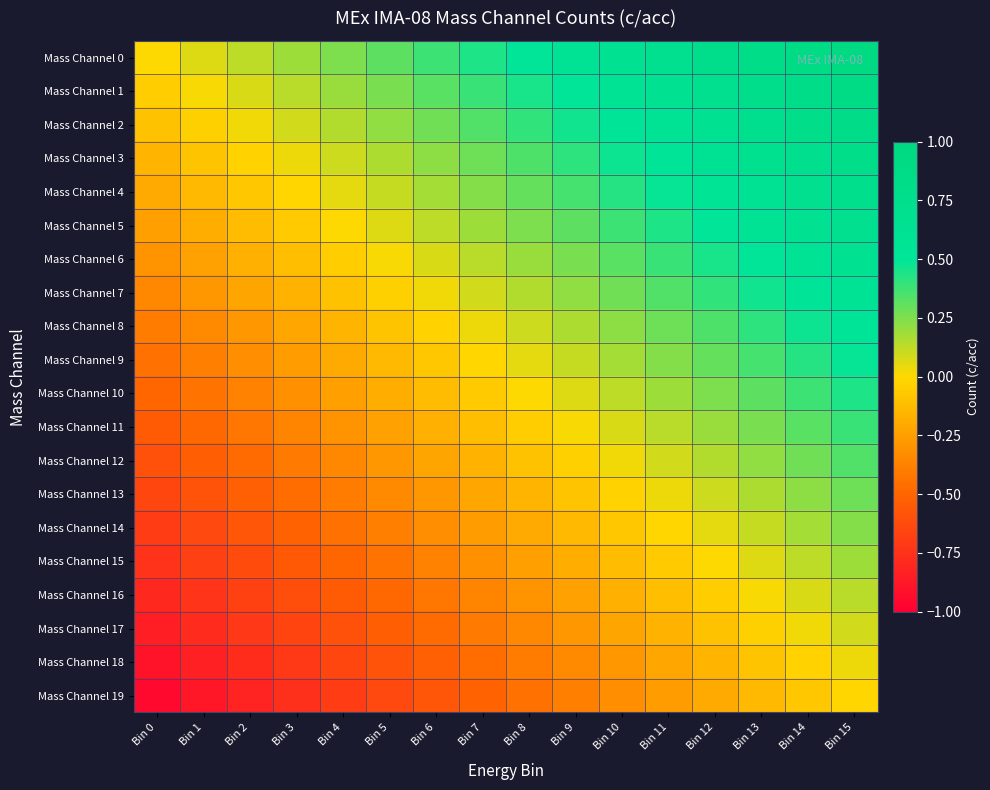

Rank the series at Bin 3 from highest to lowest value.

Mass Channel 0, Mass Channel 1, Mass Channel 2, Mass Channel 3, Mass Channel 4, Mass Channel 5, Mass Channel 6, Mass Channel 7, Mass Channel 8, Mass Channel 9, Mass Channel 10, Mass Channel 11, Mass Channel 12, Mass Channel 13, Mass Channel 14, Mass Channel 15, Mass Channel 16, Mass Channel 17, Mass Channel 18, Mass Channel 19